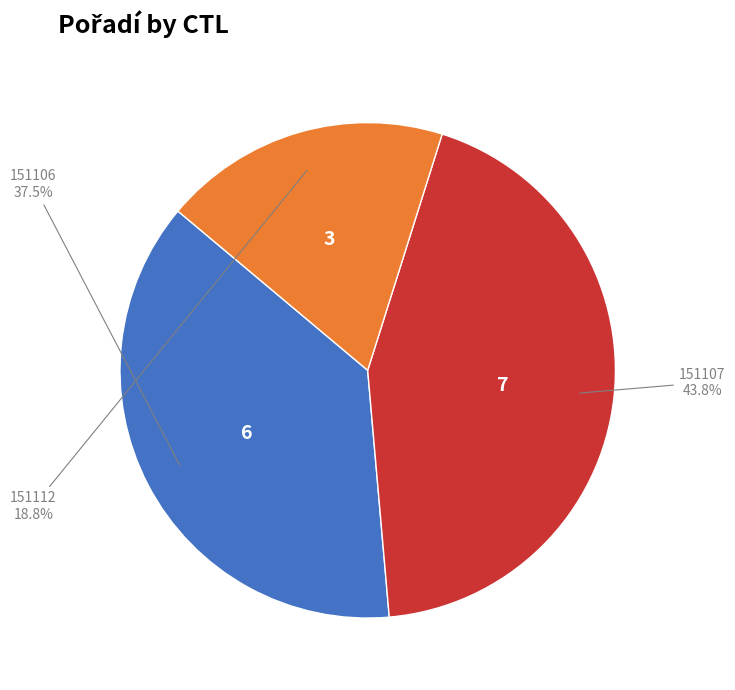

Rank the categories by value from lowest to highest.

151112, 151106, 151107